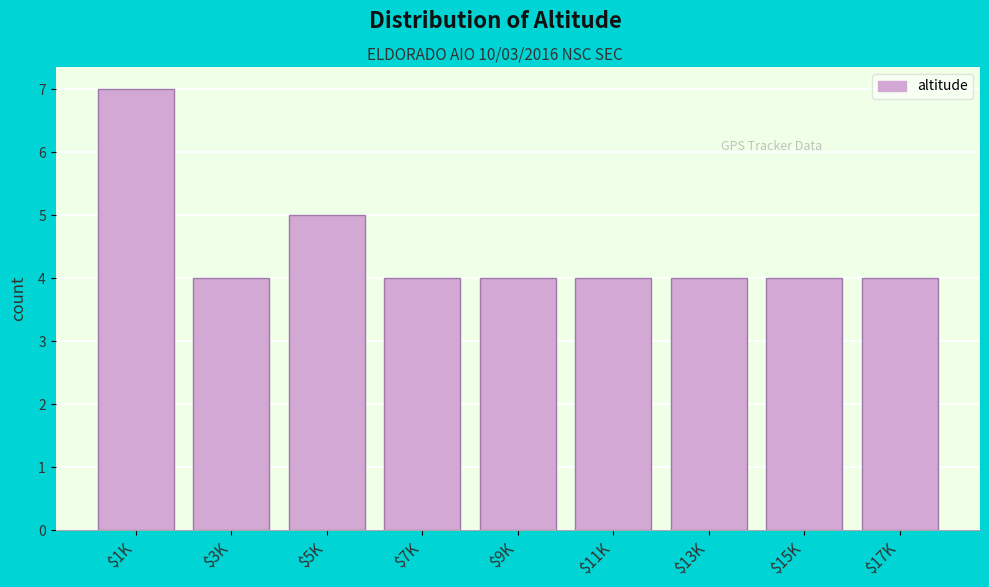

Reading left to right, what are all the values shown in this chart?

7	4	5	4	4	4	4	4	4